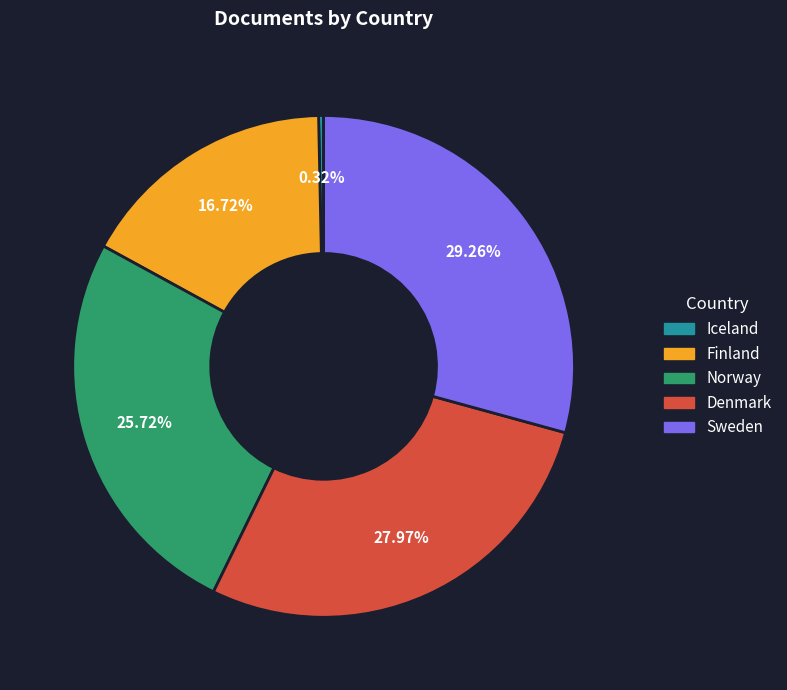

What is the largest slice in the pie chart?

Sweden